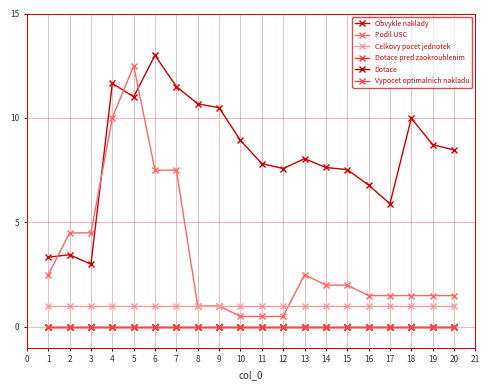

Reading left to right, transcribe all the data shown in this chart.

Obvykle naklady: 3.3	3.5	3.0	11.7	11.0	13.0	11.5	10.7	10.5	8.9	7.8	7.6	8.1	7.6	7.5	6.8	5.9	10.0	8.7	8.5
Podil USC: 2.5	4.5	4.5	10.0	12.5	7.5	7.5	1.0	1.0	0.5	0.5	0.5	2.5	2.0	2.0	1.5	1.5	1.5	1.5	1.5
Celkovy pocet jednotek: 1.0	1.0	1.0	1.0	1.0	1.0	1.0	1.0	1.0	1.0	1.0	1.0	1.0	1.0	1.0	1.0	1.0	1.0	1.0	1.0
Dotace pred zaokrouhlenim: 0.0	0.0	0.0	0.0	0.0	0.0	0.0	0.0	0.0	0.0	0.0	0.0	0.0	0.0	0.0	0.0	0.0	0.0	0.0	0.0
Dotace: 0.0	0.0	0.0	0.0	0.0	0.0	0.0	0.0	0.0	0.0	0.0	0.0	0.0	0.0	0.0	0.0	0.0	0.0	0.0	0.0
Vypocet optimalnich nakladu: 0.0	0.0	0.0	0.0	0.0	0.0	0.0	0.0	0.0	0.0	0.0	0.0	0.0	0.0	0.0	0.0	0.0	0.0	0.0	0.0